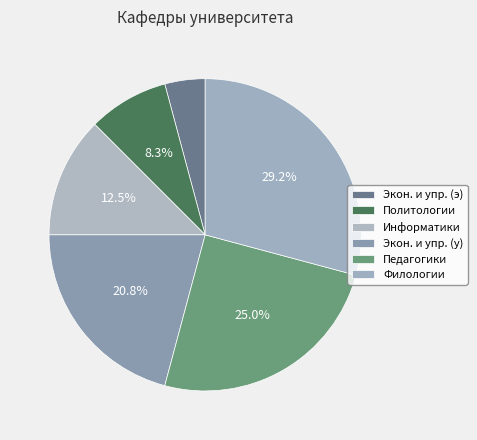

To the nearest percent, what is the difference between the largest and smallest slice percentages?

25%